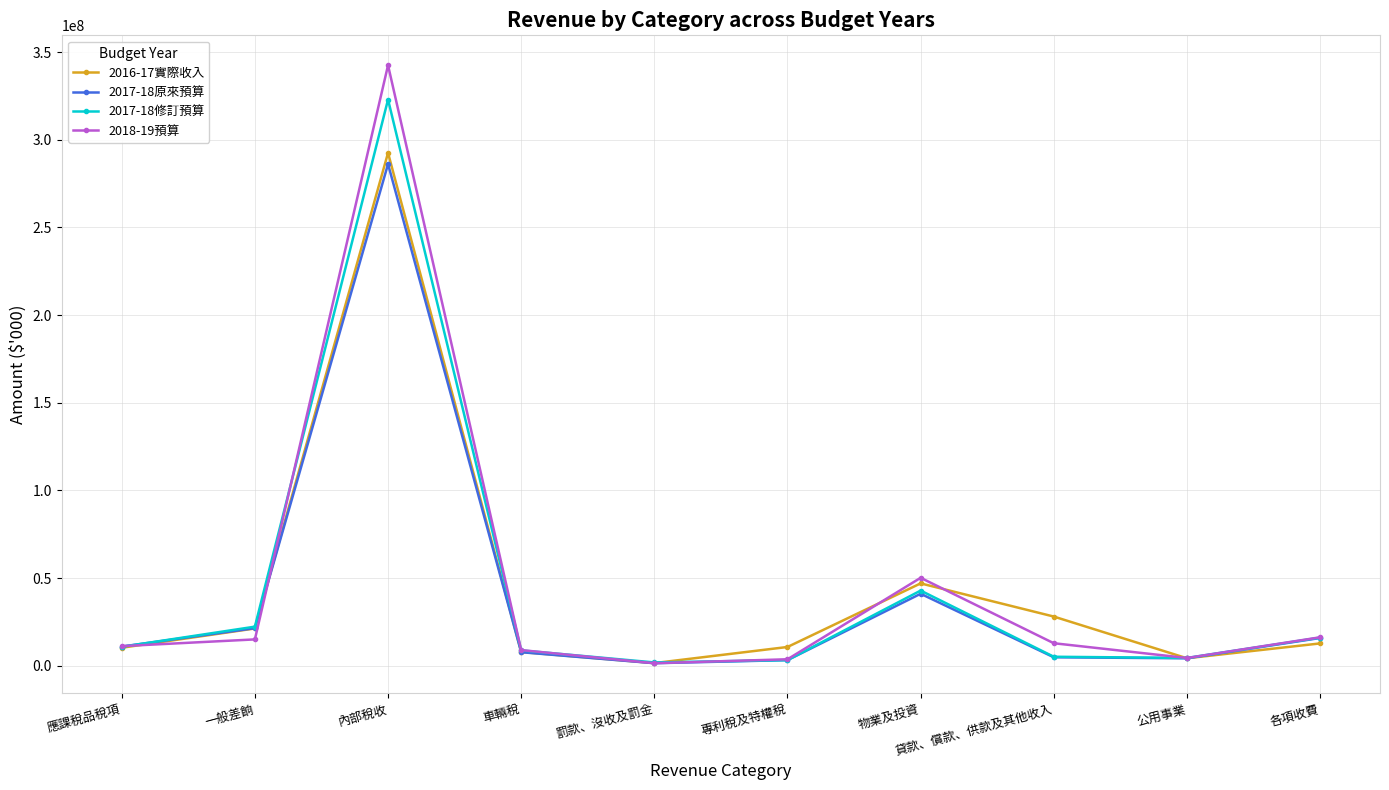

What is the sum of all 2018-19預算 values?

466323176